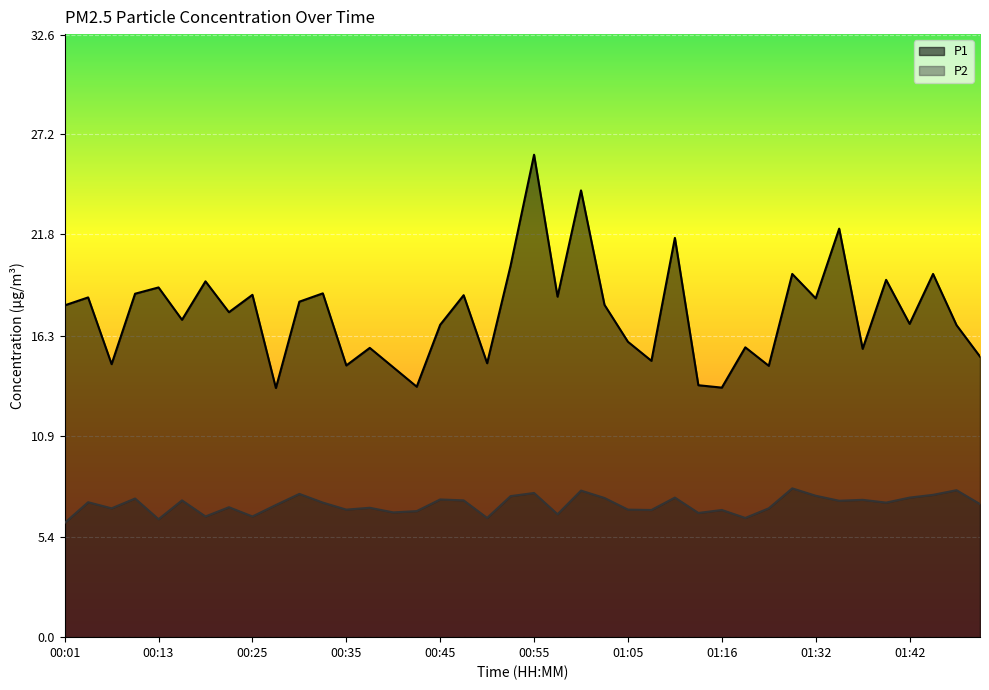

What is the maximum value shown in the chart?

26.1